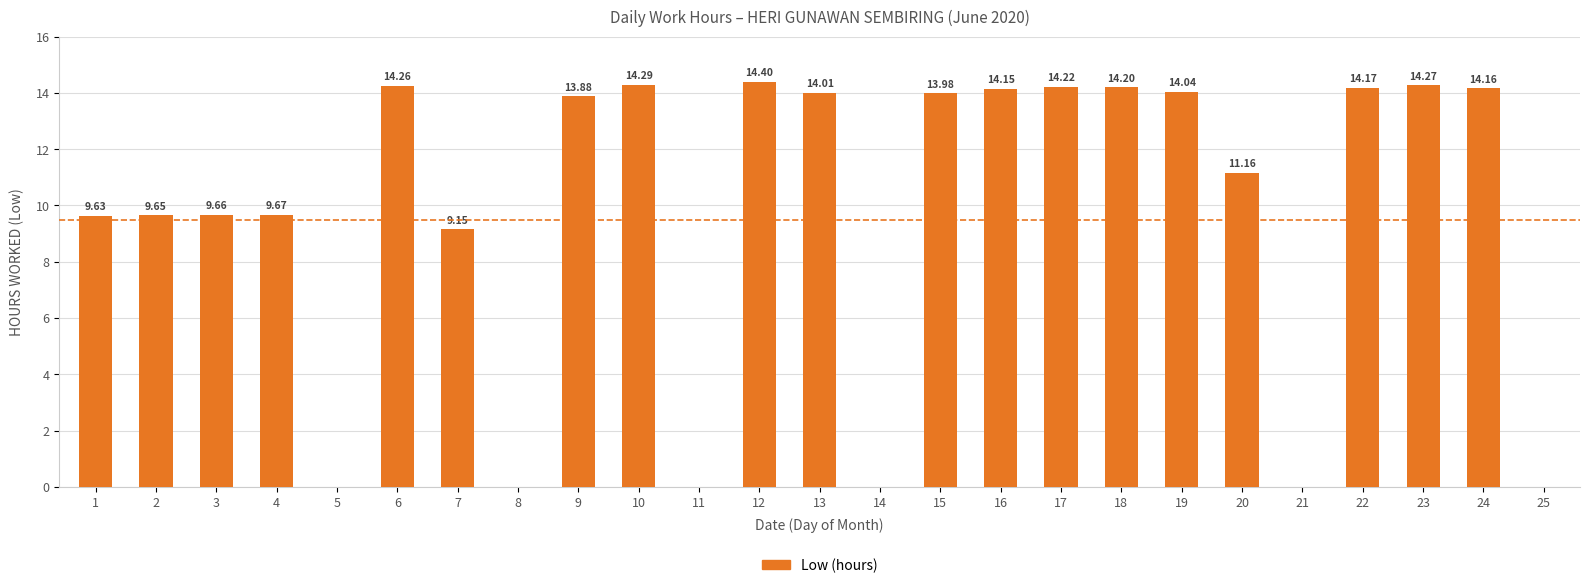

The value at 24 is 14.2. True or false?

True